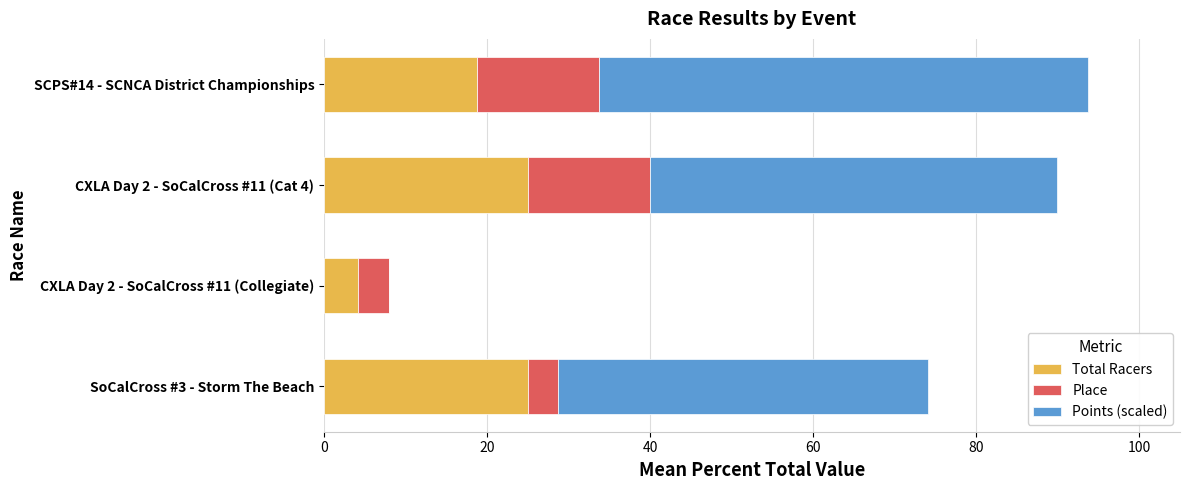

What is the highest value of the Total Racers series?

25.0